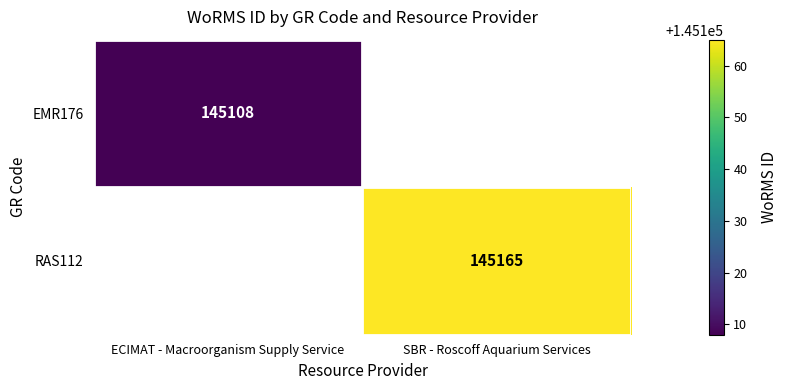

The value of RAS112 at SBR - Roscoff Aquarium Services is 89805.1. True or false?

False